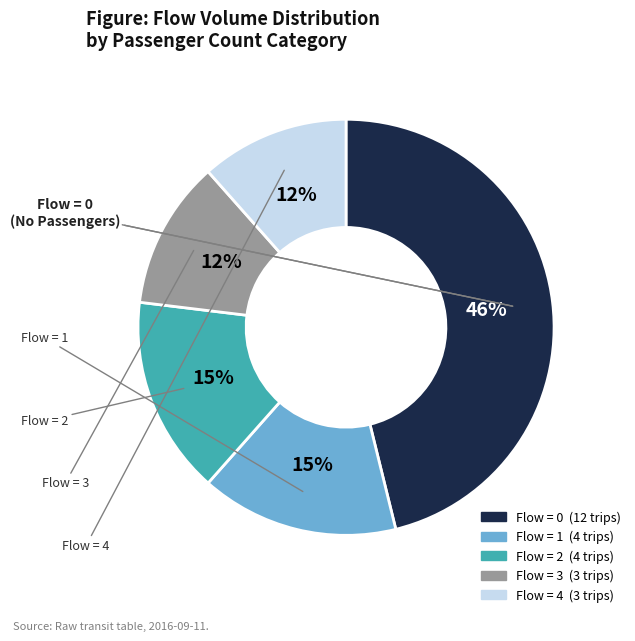

To the nearest percent, what is the average slice percentage?

20%